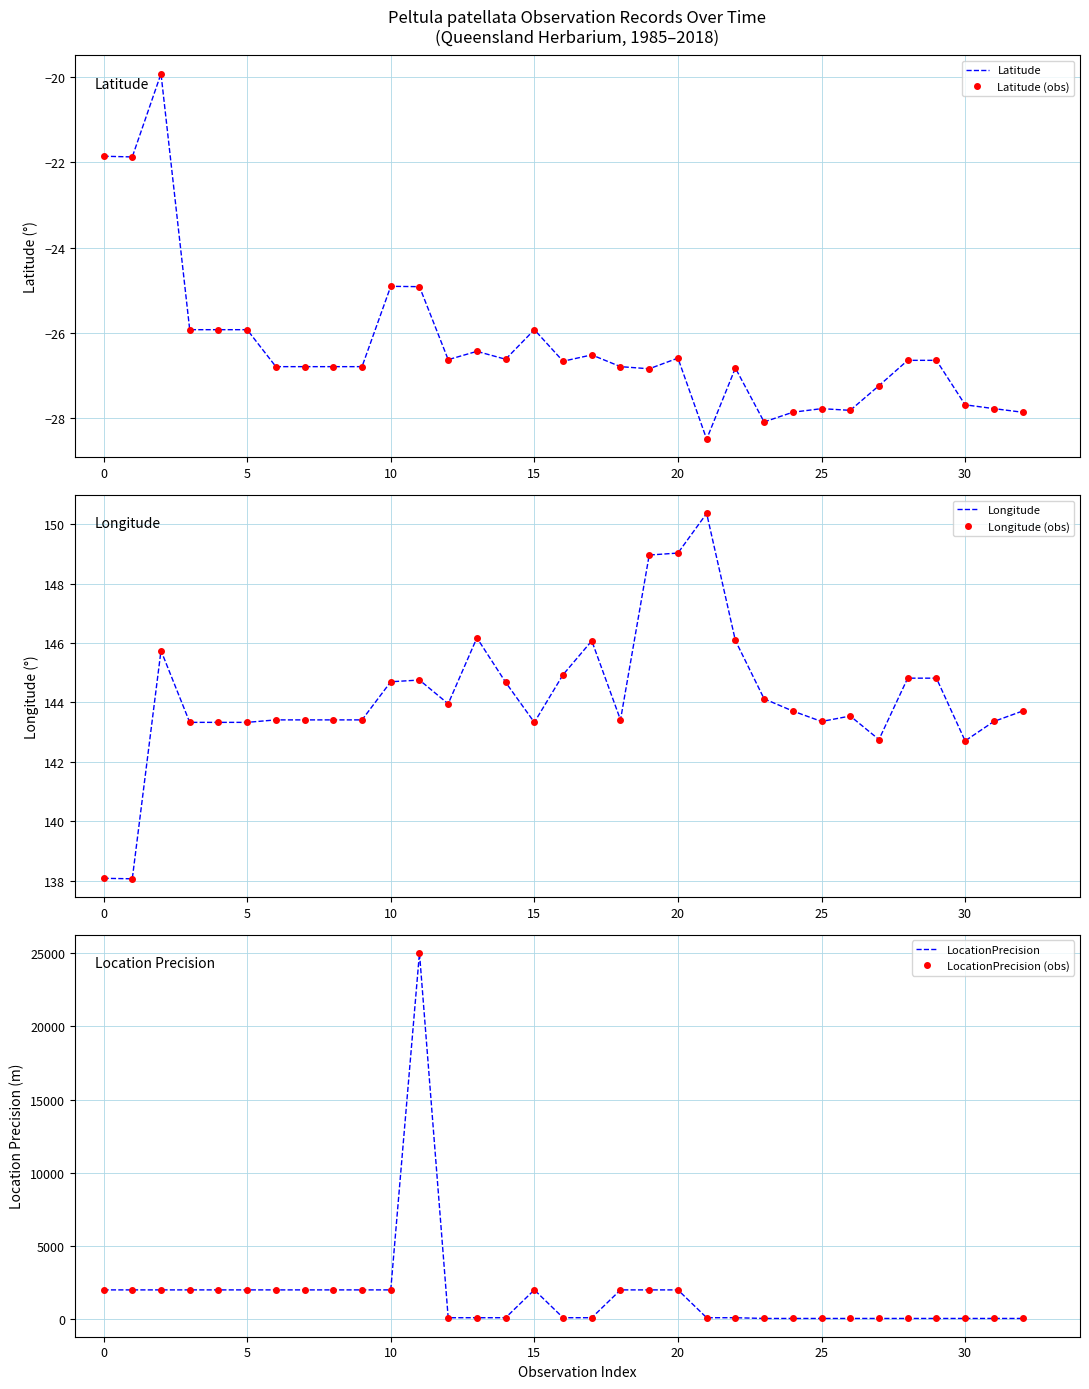

The Latitude (obs) series shows -16.0 at 15. True or false?

False